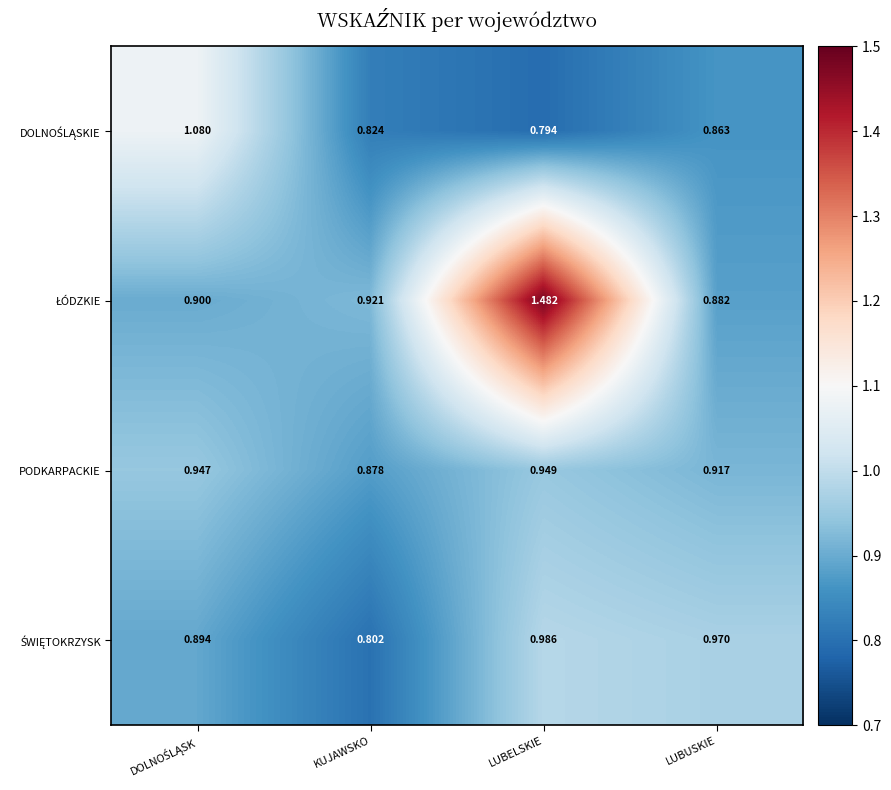

Which category has the lowest value across all series?

LUBELSKIE